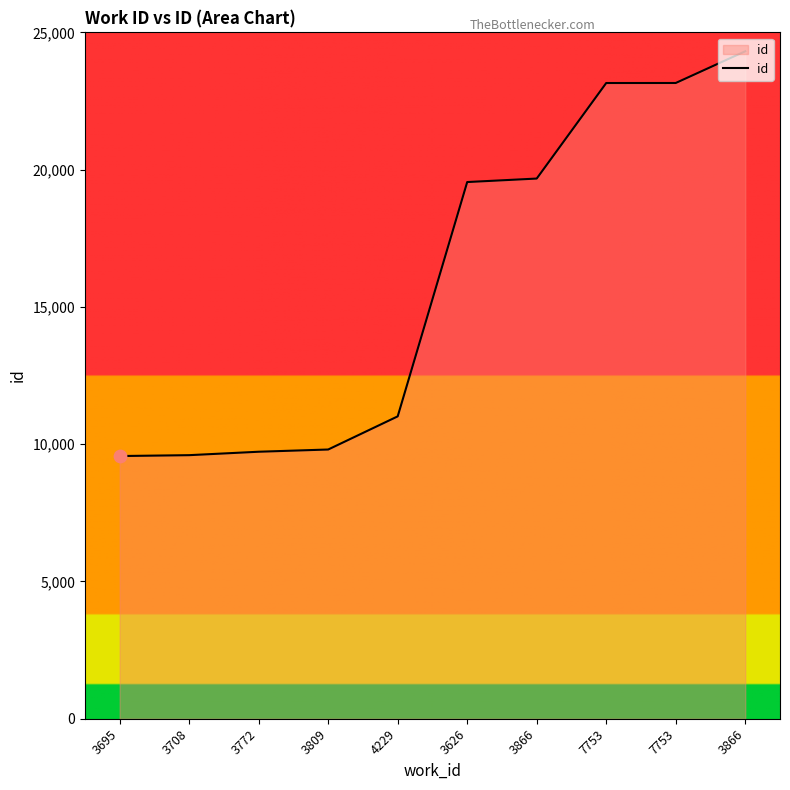

Which has a higher value, 4229 or 3708?

4229